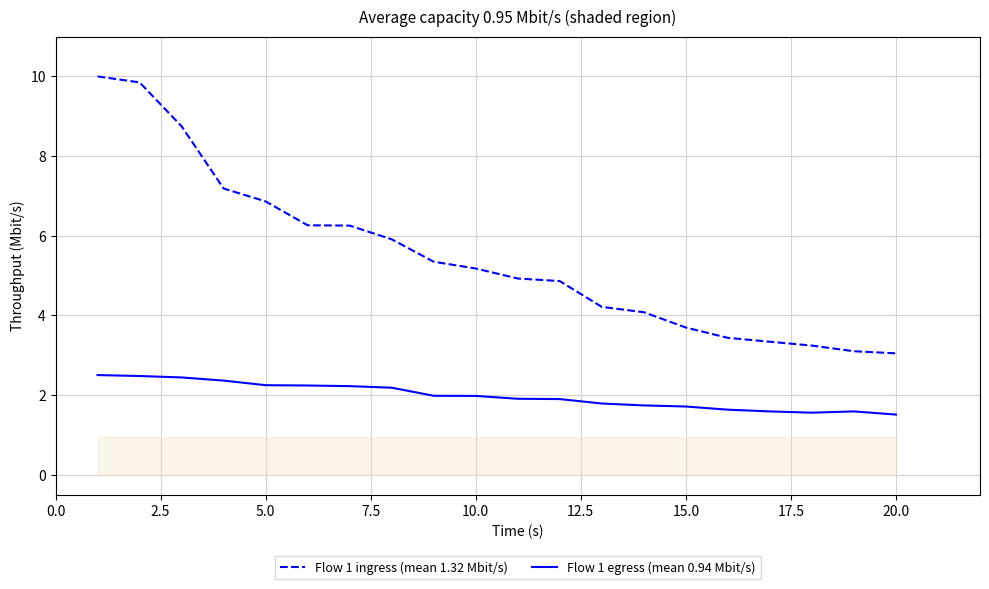

How many interior local valleys does the Flow 1 egress (mean 0.94 Mbit/s) series have?

1